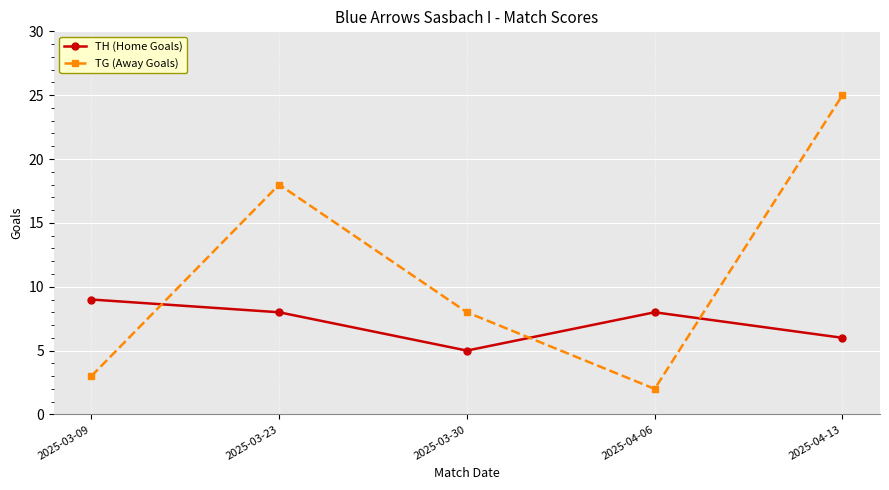

At which category does TG (Away Goals) reach its first local peak?

2025-03-23